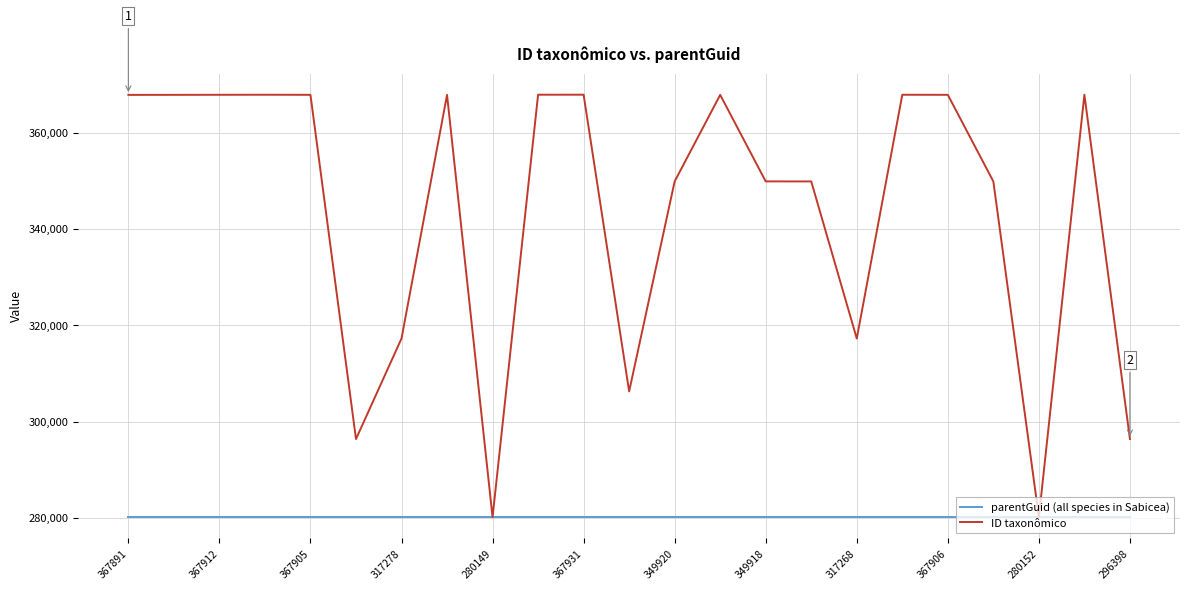

Which series has the largest total across all categories?

ID taxonômico